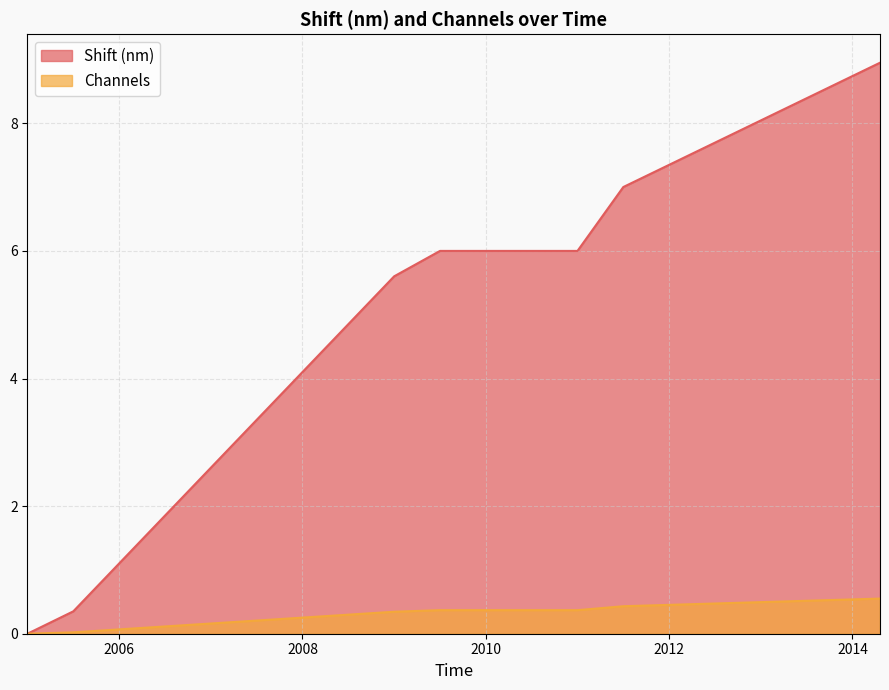

What is the approximate value of Channels at 2012?

0.5